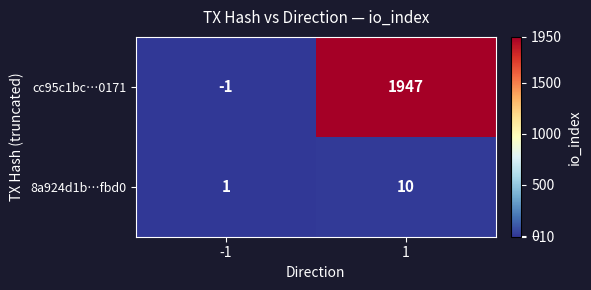

What is the maximum value shown in the chart?

1947